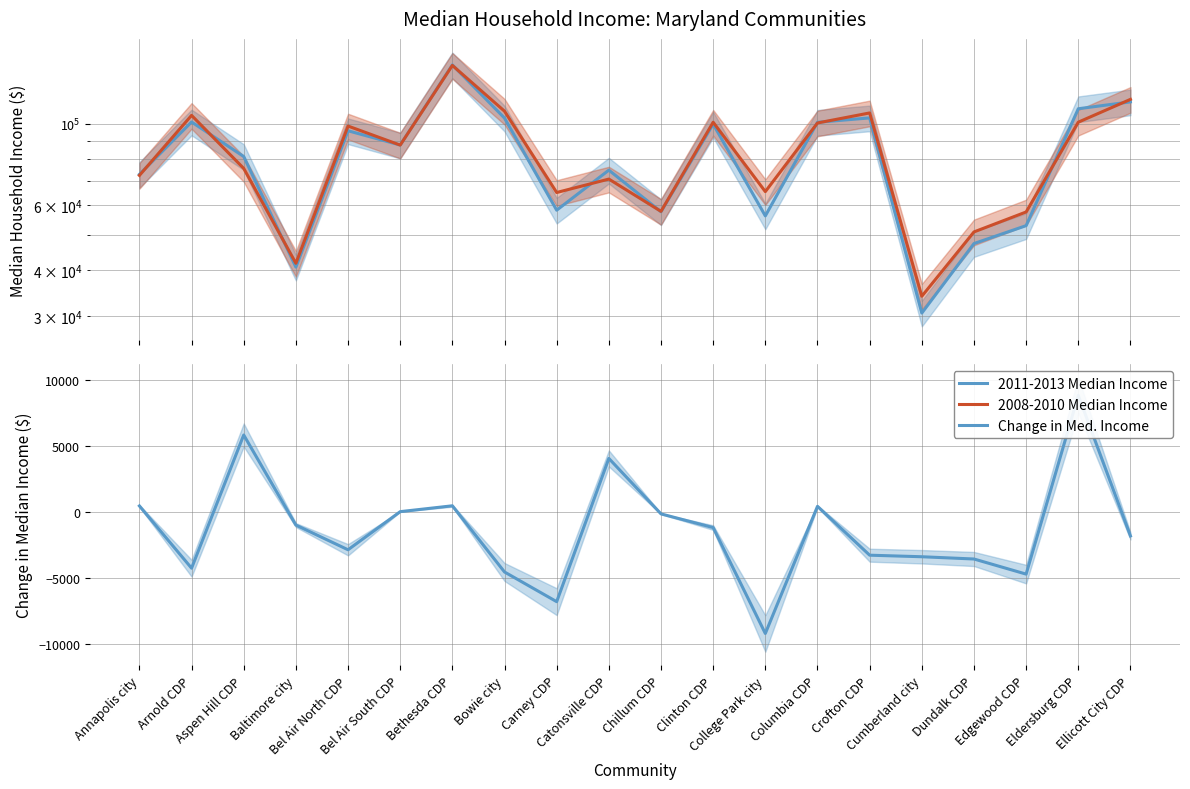

Between Dundalk CDP and Ellicott City CDP, which is larger?

Ellicott City CDP